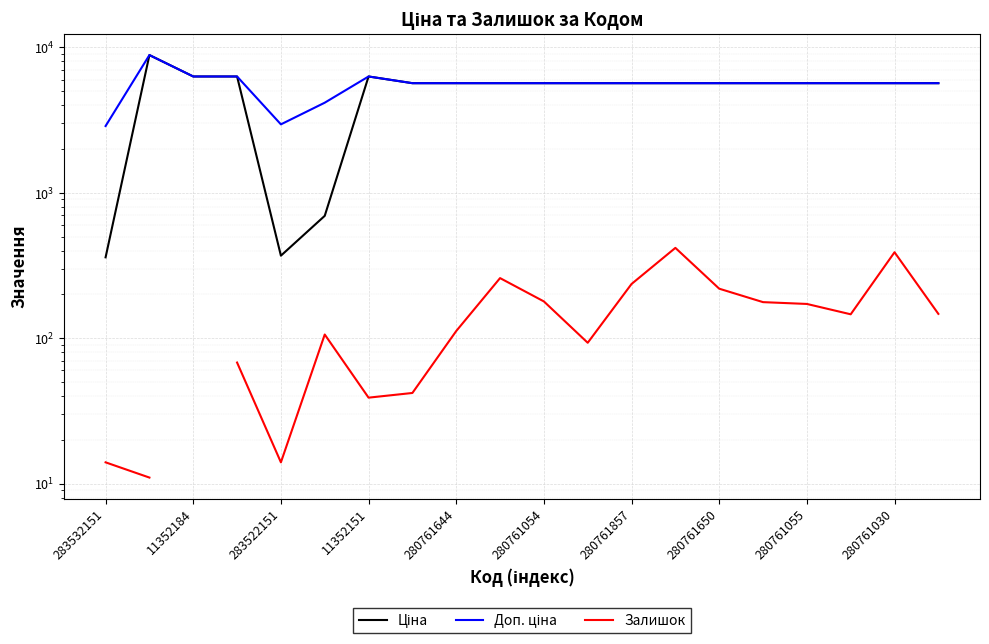

What is the label of the 3rd point from the right?

17